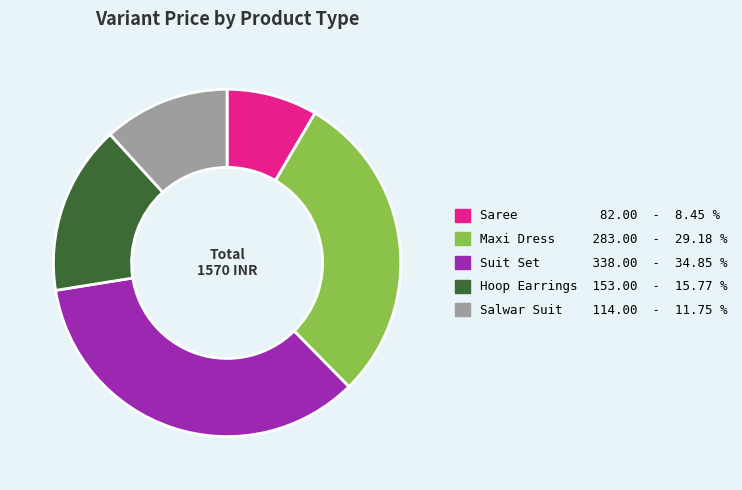

Combined, do Salwar Suit and Saree account for over 50%?

No